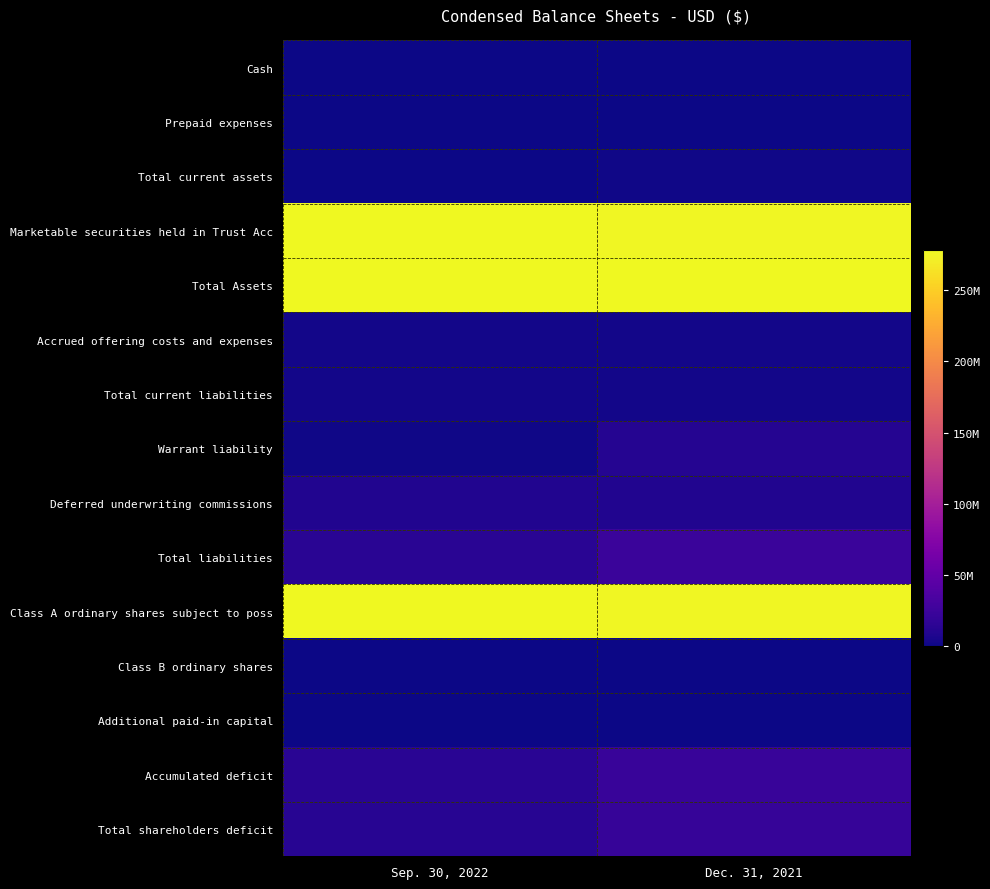

Reading left to right, transcribe all the data shown in this chart.

Cash: Sep. 30, 2022=259293	Dec. 31, 2021=927861
Prepaid expenses: Sep. 30, 2022=215213	Dec. 31, 2021=507935
Total current assets: Sep. 30, 2022=474506	Dec. 31, 2021=1435796
Marketable securities held in Trust Acc: Sep. 30, 2022=277450461	Dec. 31, 2021=276056900
Total Assets: Sep. 30, 2022=277924967	Dec. 31, 2021=277561984
Accrued offering costs and expenses: Sep. 30, 2022=2661222	Dec. 31, 2021=2343813
Total current liabilities: Sep. 30, 2022=2661222	Dec. 31, 2021=2349017
Warrant liability: Sep. 30, 2022=1135344	Dec. 31, 2021=11248500
Deferred underwriting commissions: Sep. 30, 2022=9660000	Dec. 31, 2021=9660000
Total liabilities: Sep. 30, 2022=13456566	Dec. 31, 2021=23257517
Class A ordinary shares subject to poss: Sep. 30, 2022=277450461	Dec. 31, 2021=276000000
Class B ordinary shares: Sep. 30, 2022=690	Dec. 31, 2021=690
Additional paid-in capital: Sep. 30, 2022=828379	Dec. 31, 2021=362493
Accumulated deficit: Sep. 30, 2022=13811129	Dec. 31, 2021=22058716
Total shareholders deficit: Sep. 30, 2022=12982060	Dec. 31, 2021=21695533